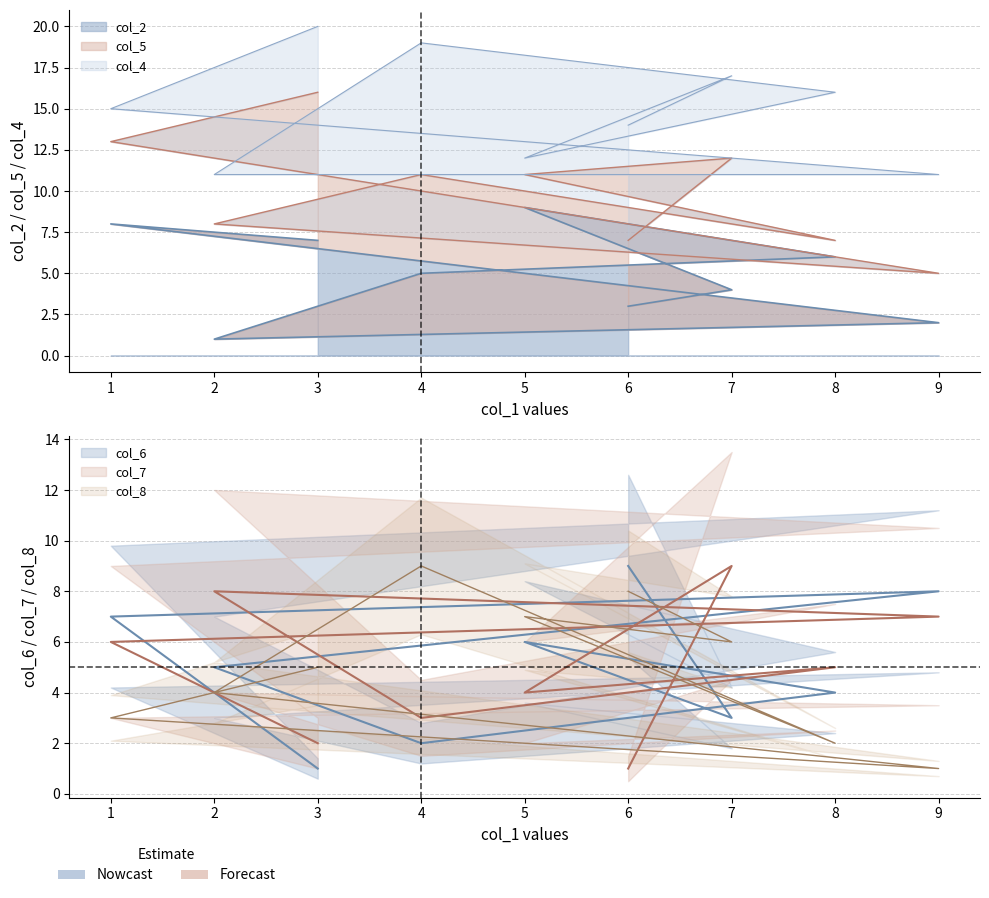

Between 2 and 6, which is larger?

6